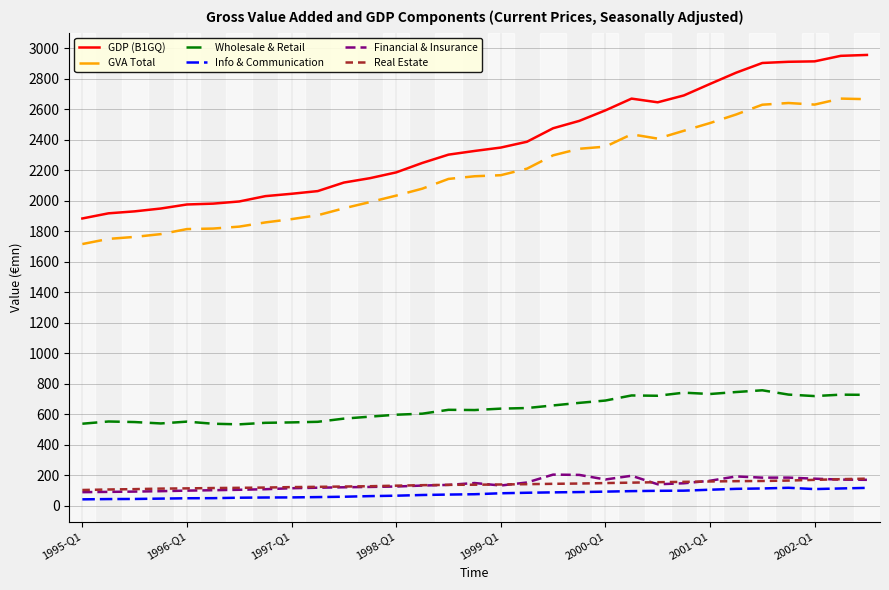

True or false: GDP (B1GQ) and Info & Communication cross at least once.

False